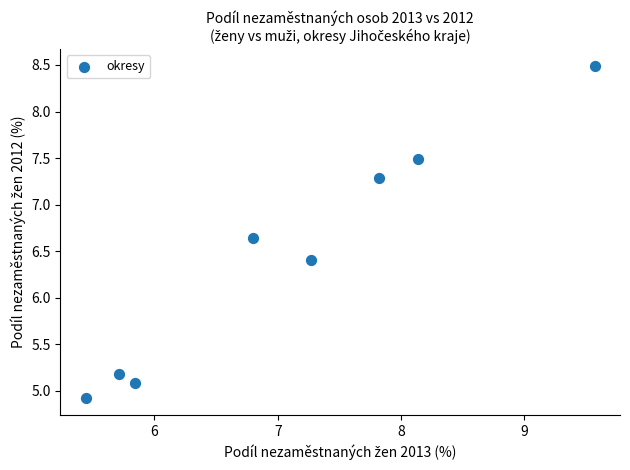

What Y value in the scatter plot is closest to 6?

6.4